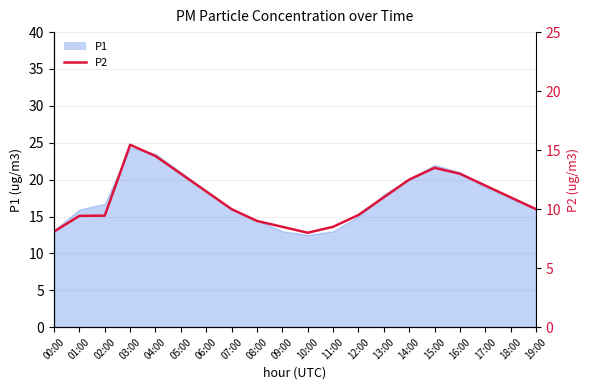

What is the sum of all values?

217.9